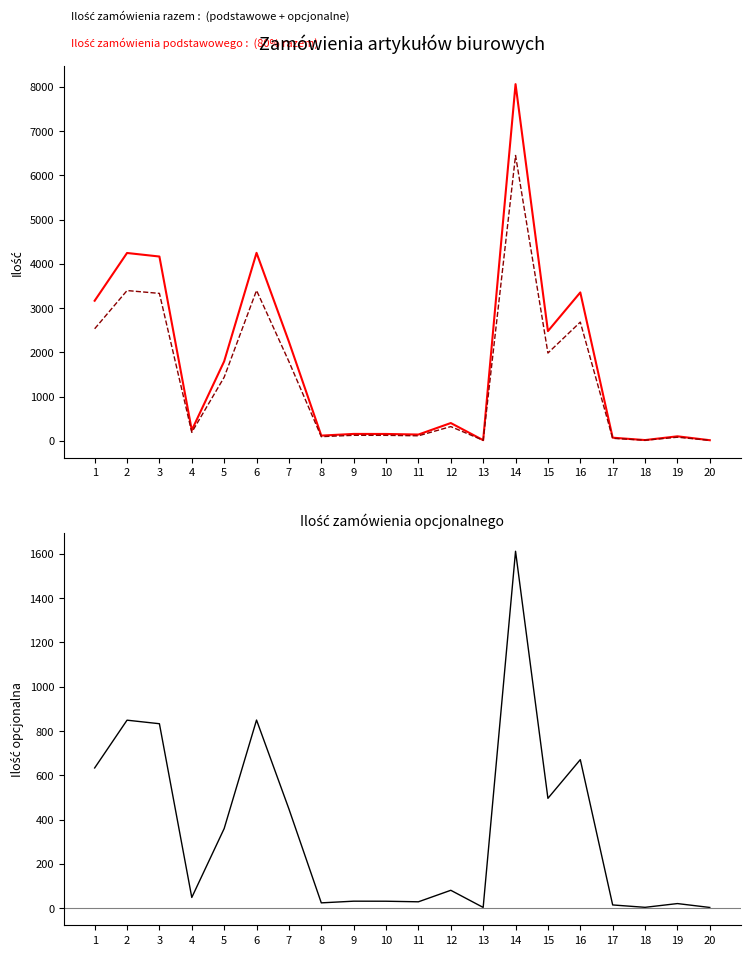

What is the value of the Ilość zamówienia opcjonalnego point at the 15th from the left?

495.8